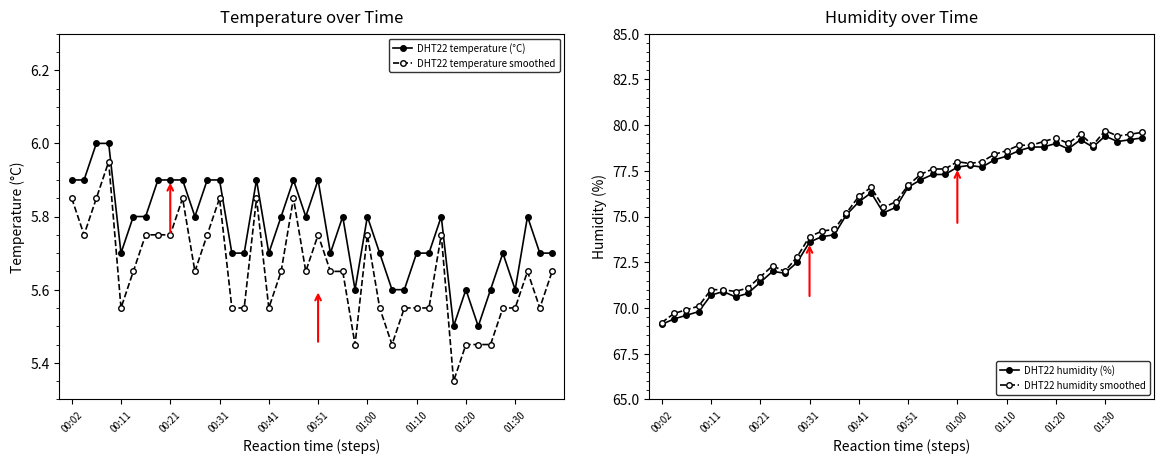

What is the sum of all DHT22 humidity (%) values?

3014.8